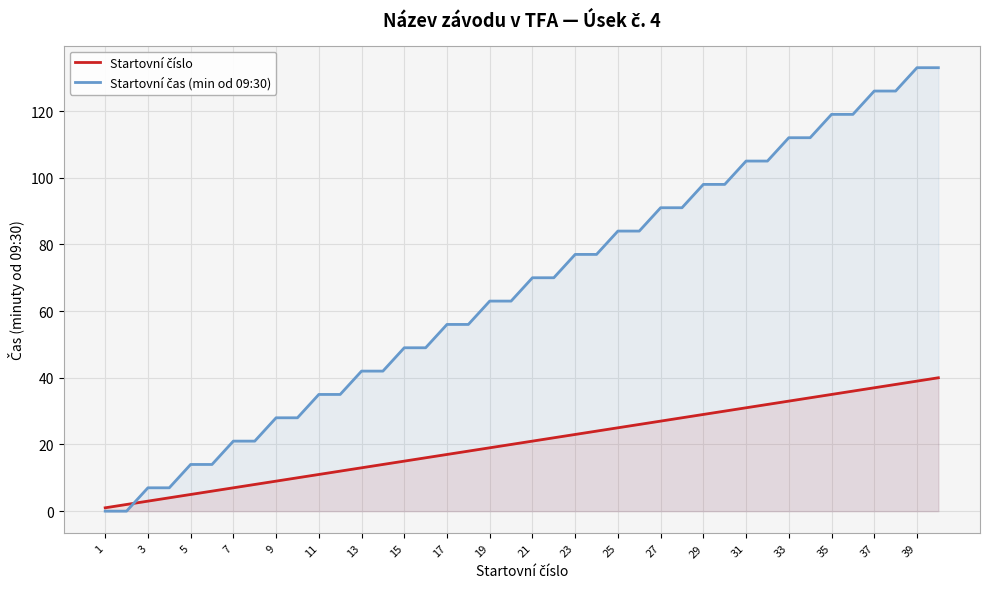

How many data points in Startovní číslo are less than 21?

20